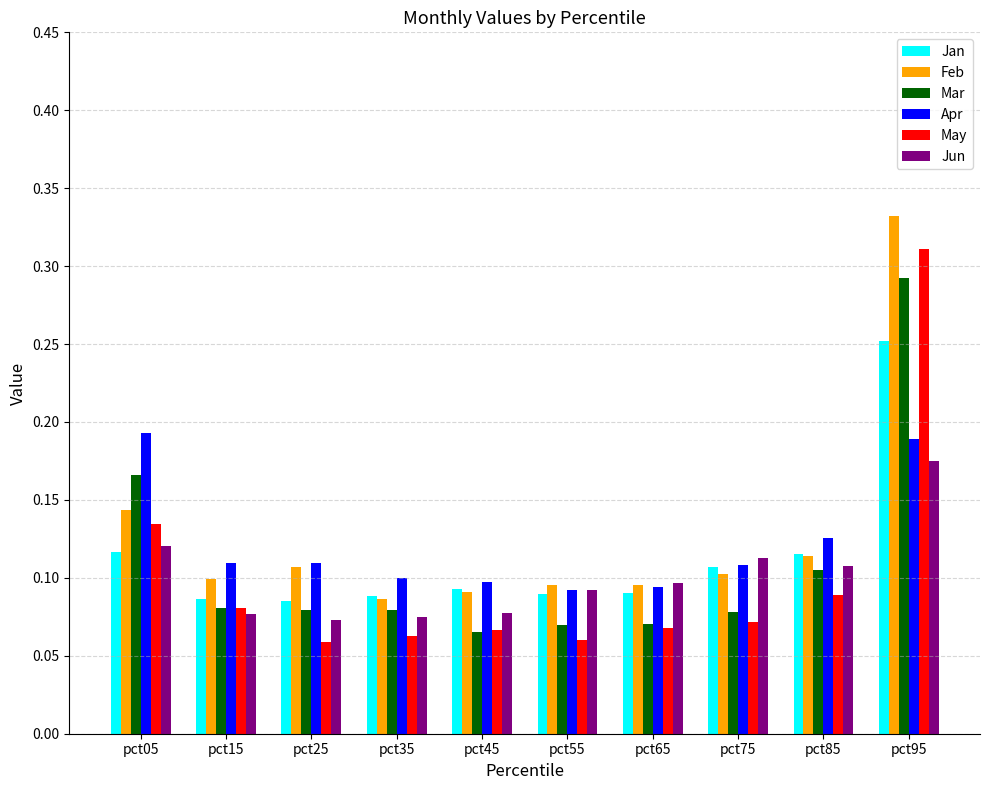

Rank the series by their maximum value, from highest to lowest.

Feb, May, Mar, Jan, Apr, Jun